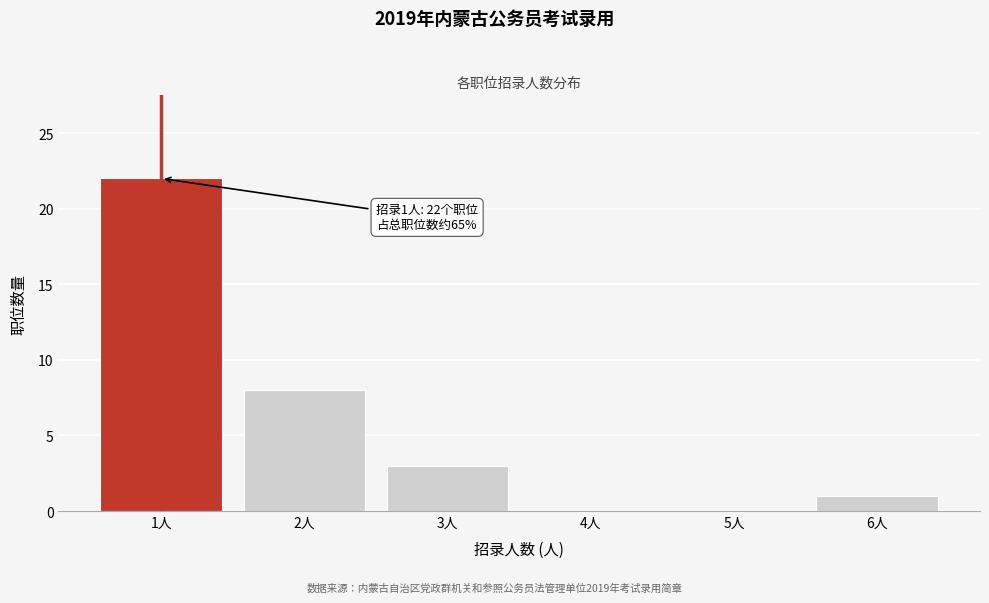

Reading right to left, transcribe all the data shown in this chart.

6人=1	5人=0	4人=0	3人=3	2人=8	1人=22